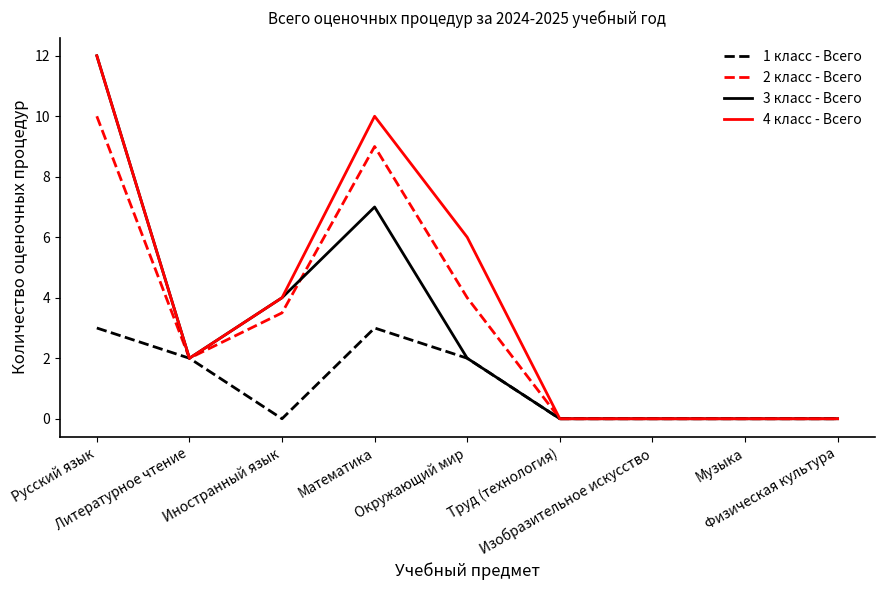

Which series has the largest total across all categories?

4 класс - Всего